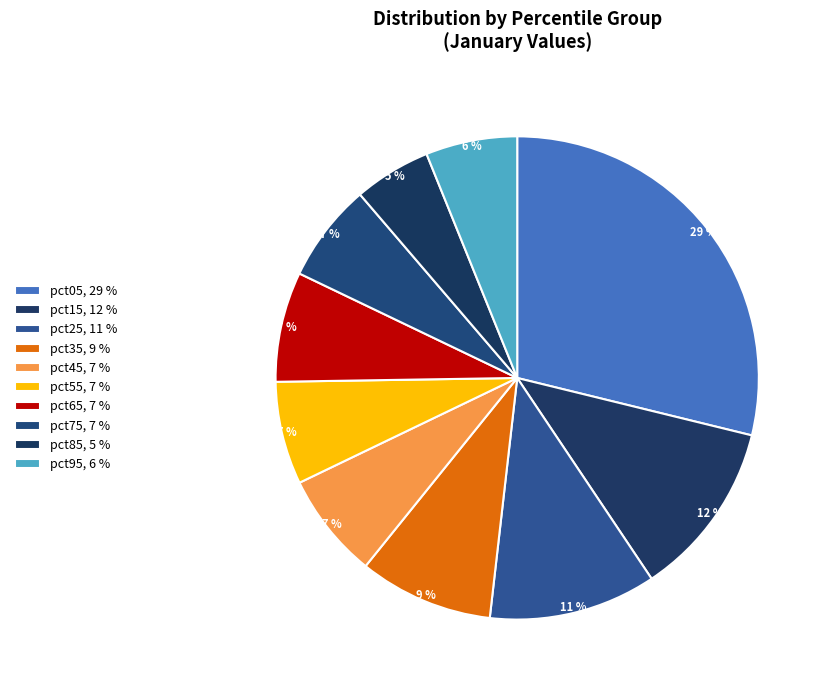

Count the number of slices in the pie.

10